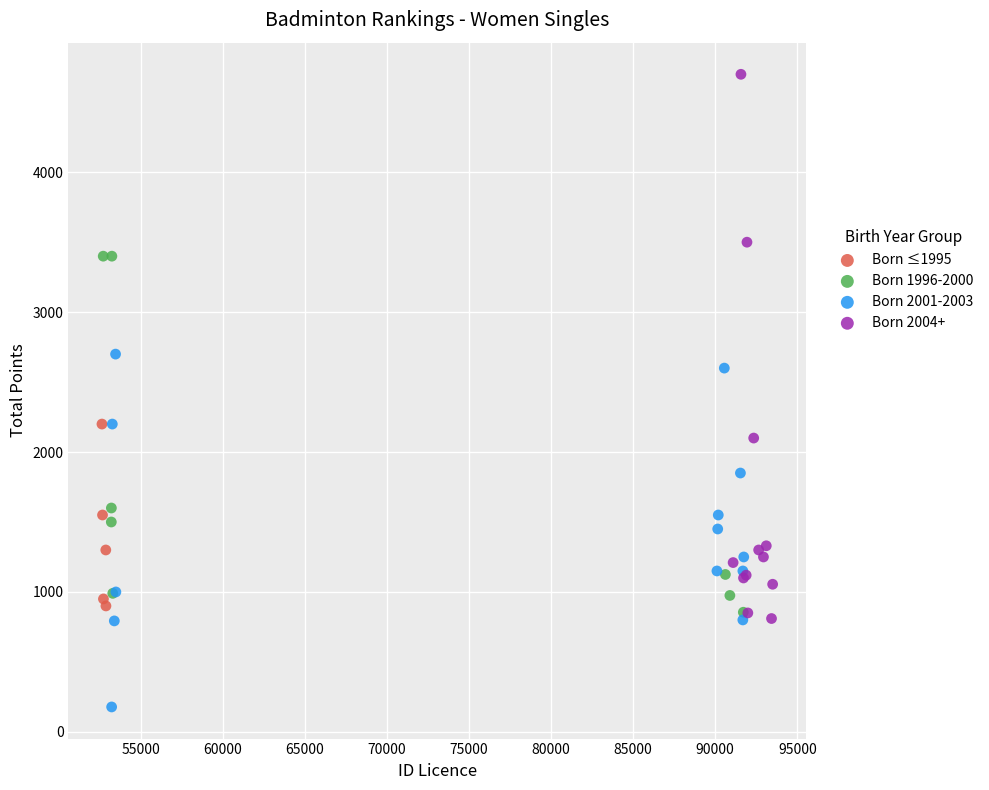

Which series has the widest spread of Y values?

Born 2004+